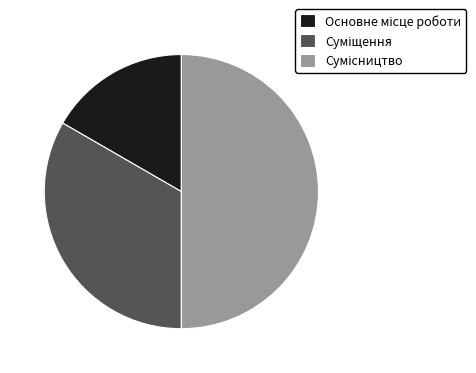

What is the total percentage of Основне місце роботи and Сумісництво?

66.7%